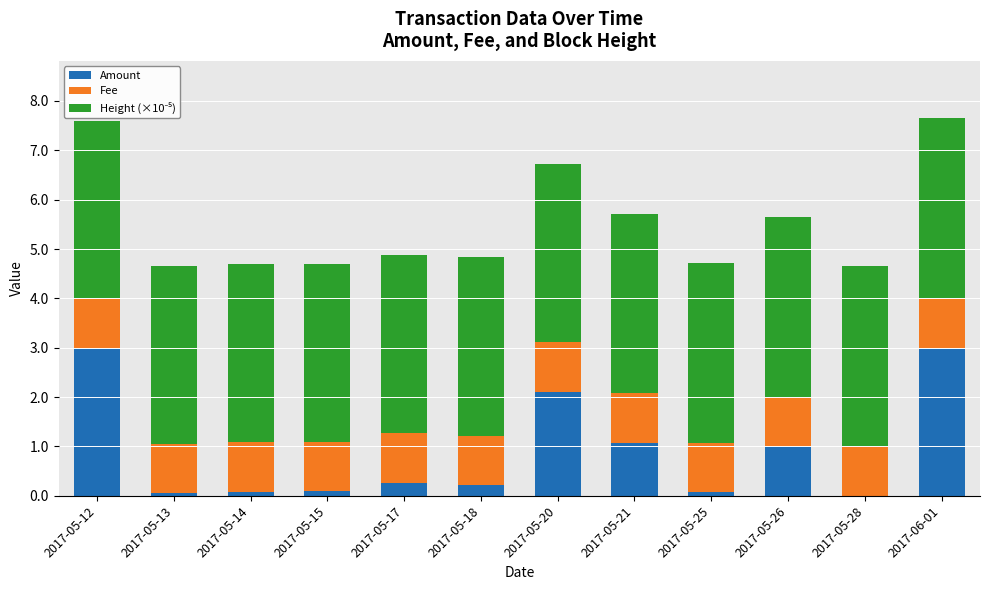

True or false: Amount has a value of 0.1 at 2017-05-25.

True